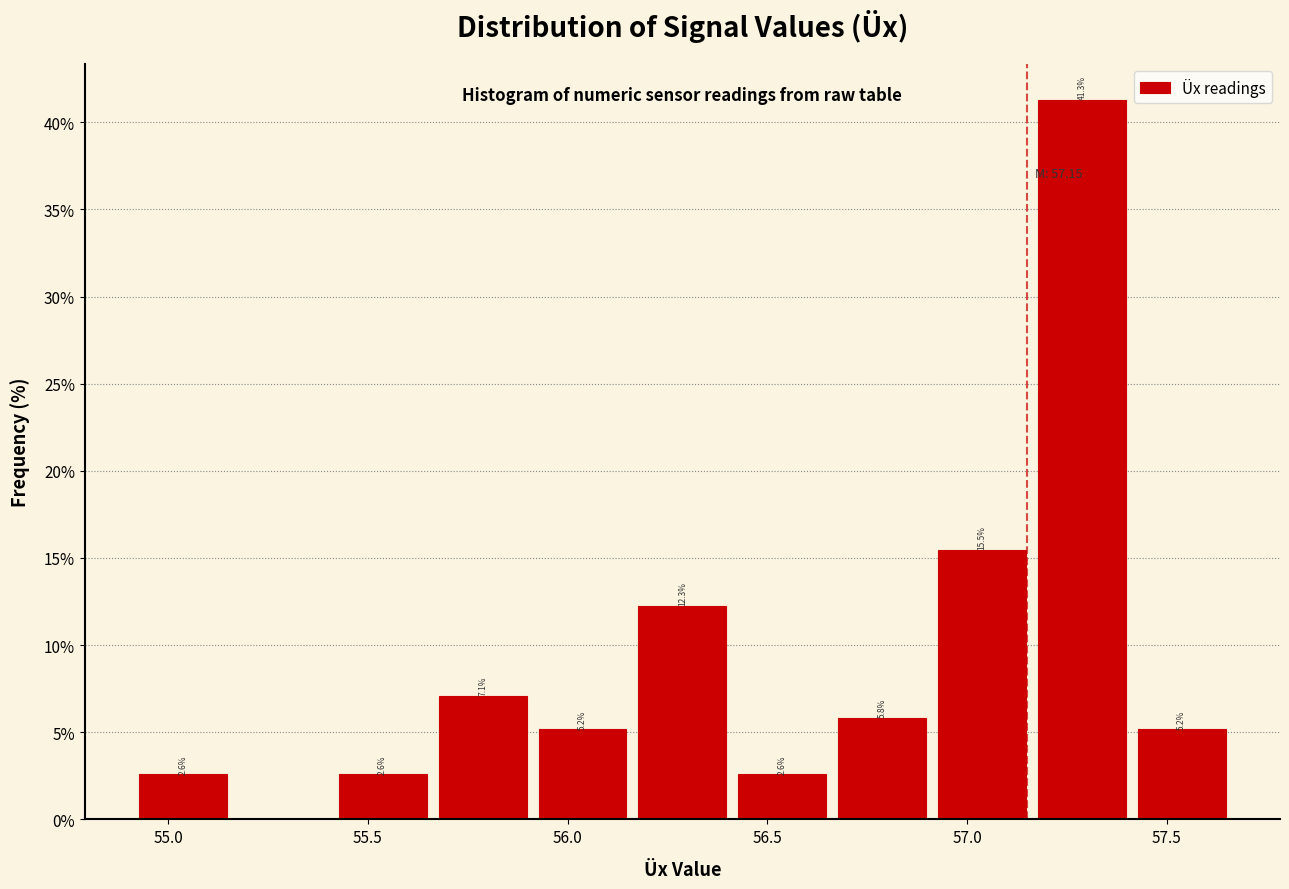

Which range on the x-axis has the tallest bar?

57.15 to 57.40